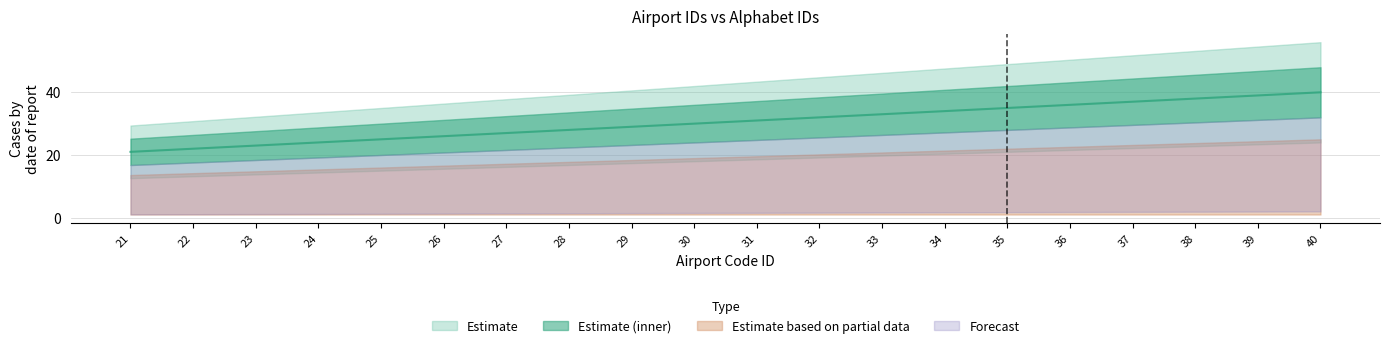

Which category has the lowest value across all series?

21